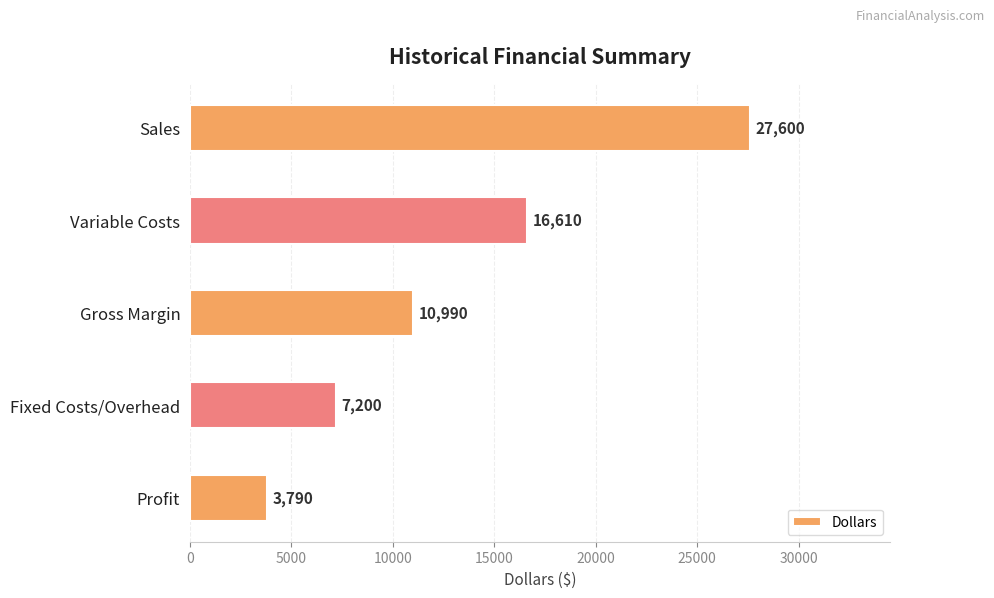

What is the difference between the values at Profit and Sales?

23810.0